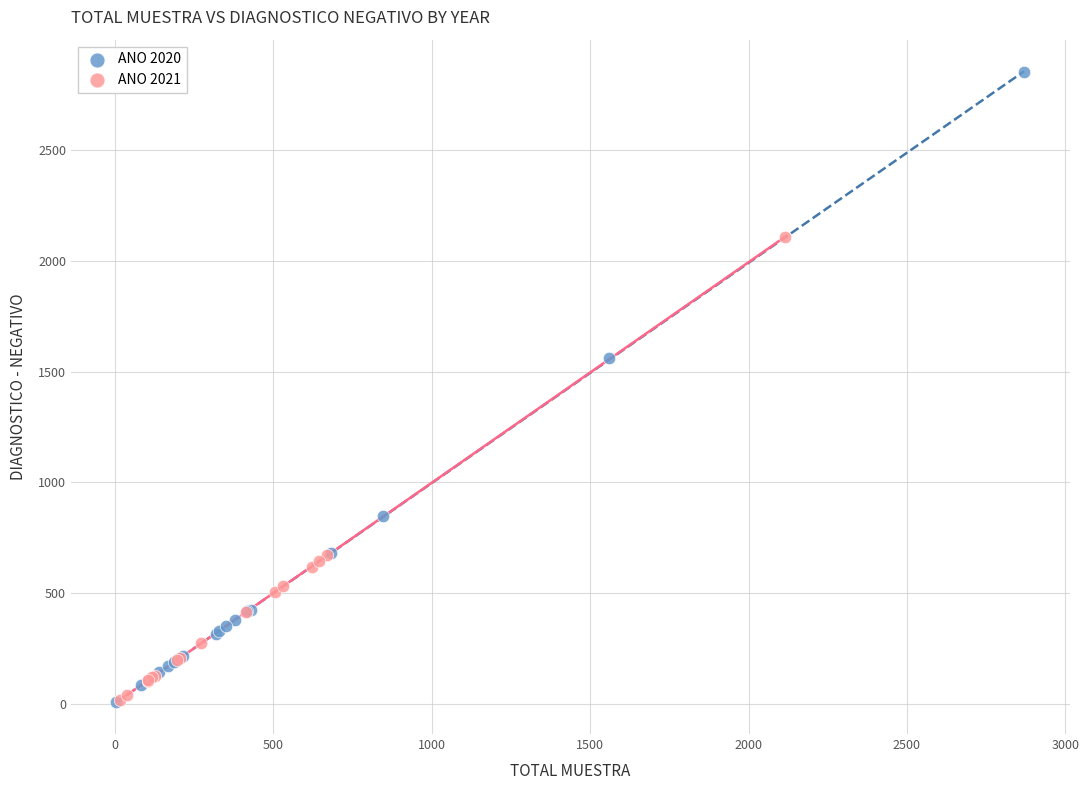

Which series reaches the maximum Y coordinate?

ANO 2020